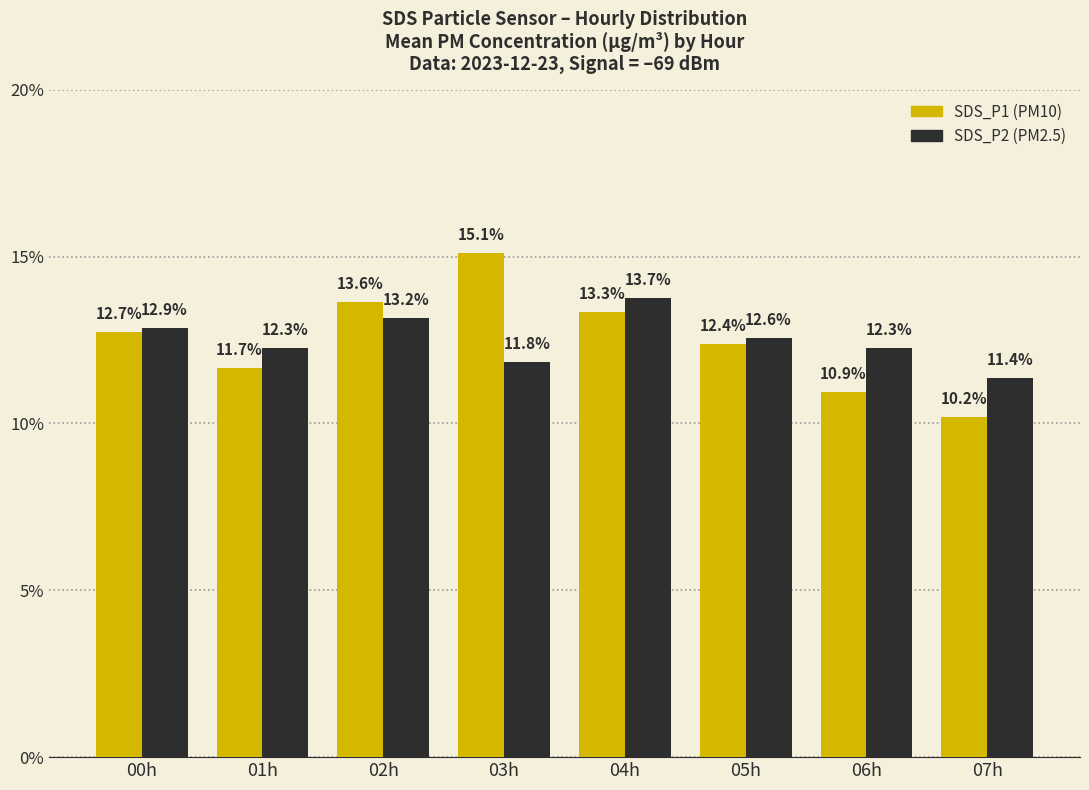

Which category has the highest value across all series?

03h